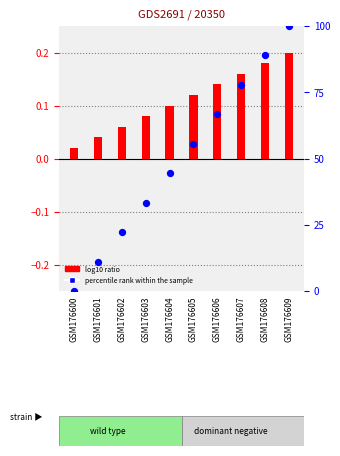

Which series has the largest Y range (max minus min)?

percentile rank within the sample